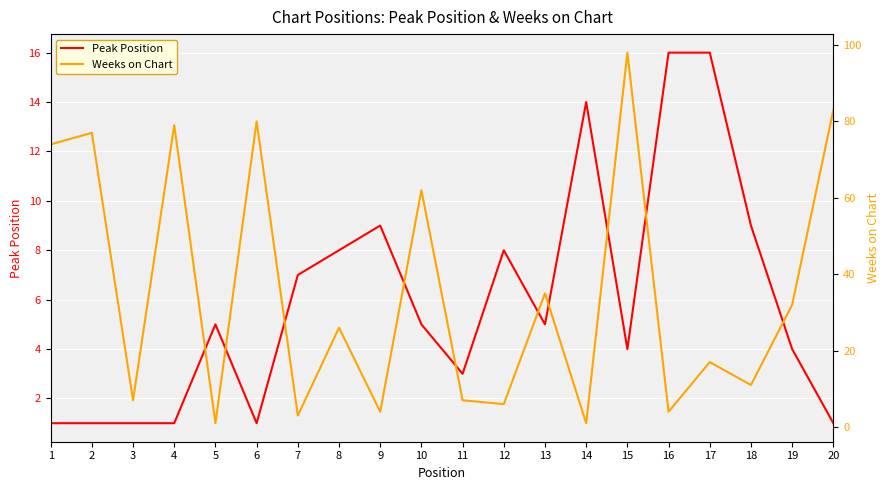

Reading right to left, what are all the values shown in this chart?

Peak Position: 20=1	19=4	18=9	17=16	16=16	15=4	14=14	13=5	12=8	11=3	10=5	9=9	8=8	7=7	6=1	5=5	4=1	3=1	2=1	1=1
Weeks on Chart: 20=83	19=32	18=11	17=17	16=4	15=98	14=1	13=35	12=6	11=7	10=62	9=4	8=26	7=3	6=80	5=1	4=79	3=7	2=77	1=74